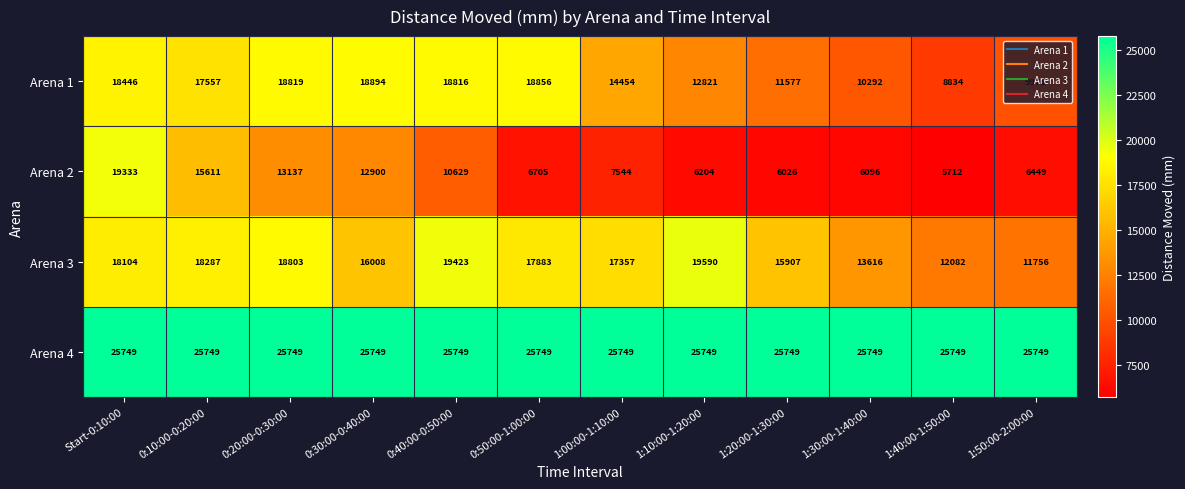

Rank the series at 0:40:00-0:50:00 from highest to lowest value.

Arena 4, Arena 3, Arena 1, Arena 2